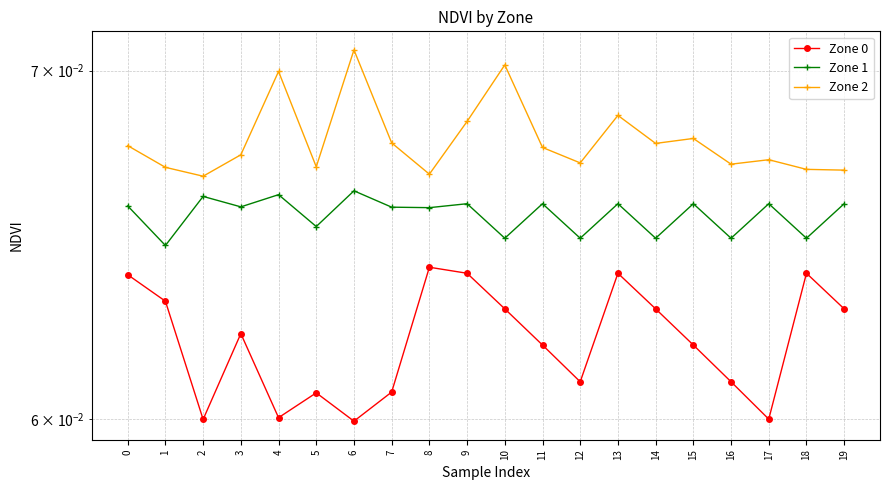

True or false: Zone 2 and Zone 0 intersect in this chart.

False